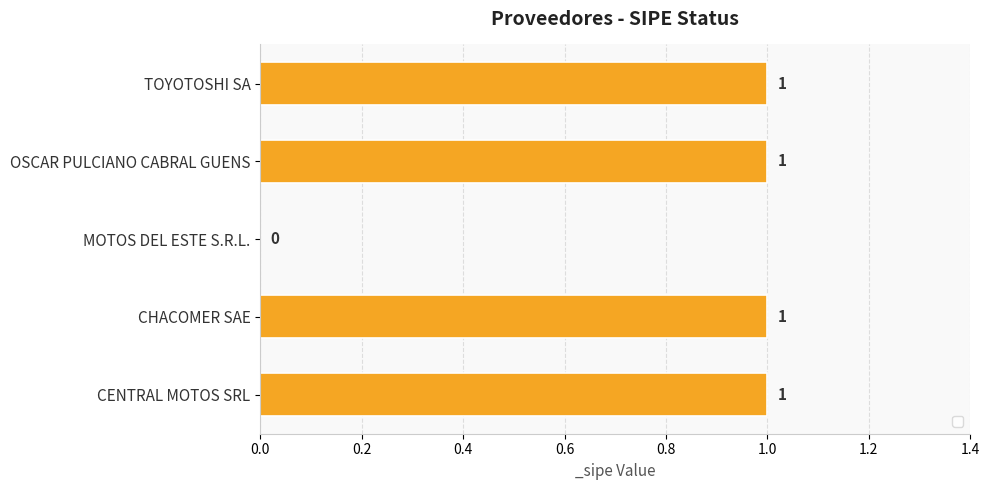

What is the average value?

1